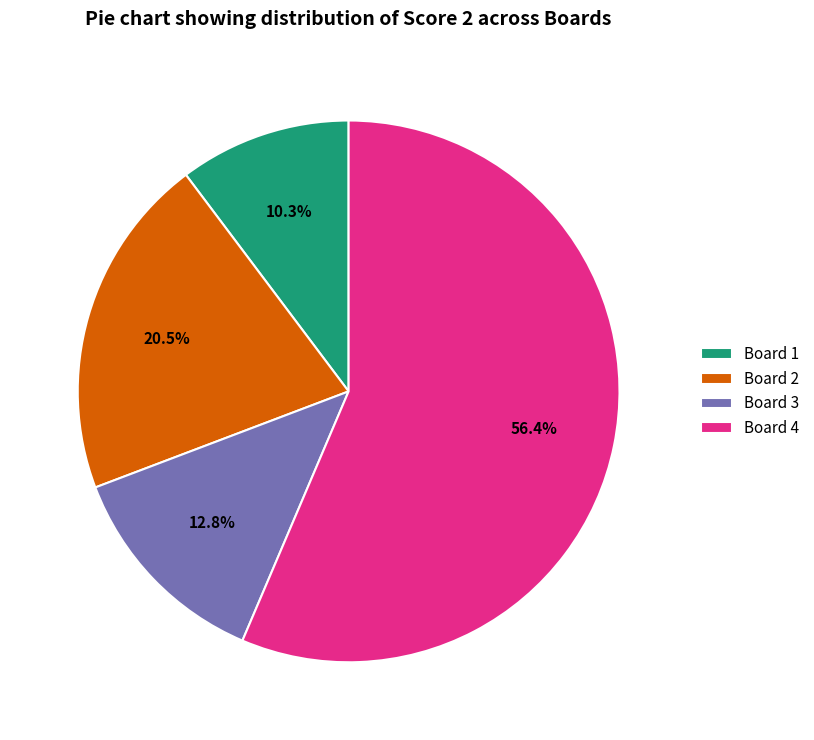

What is the smallest slice in the pie chart?

Board 1